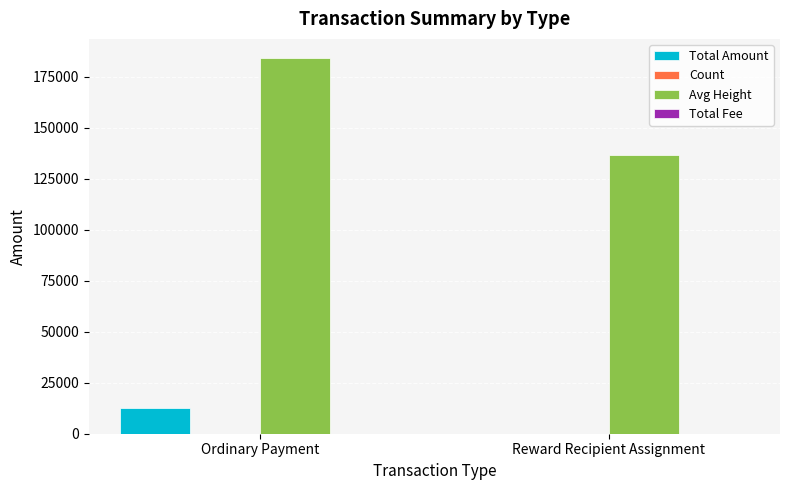

Which series has the largest total across all categories?

Avg Height